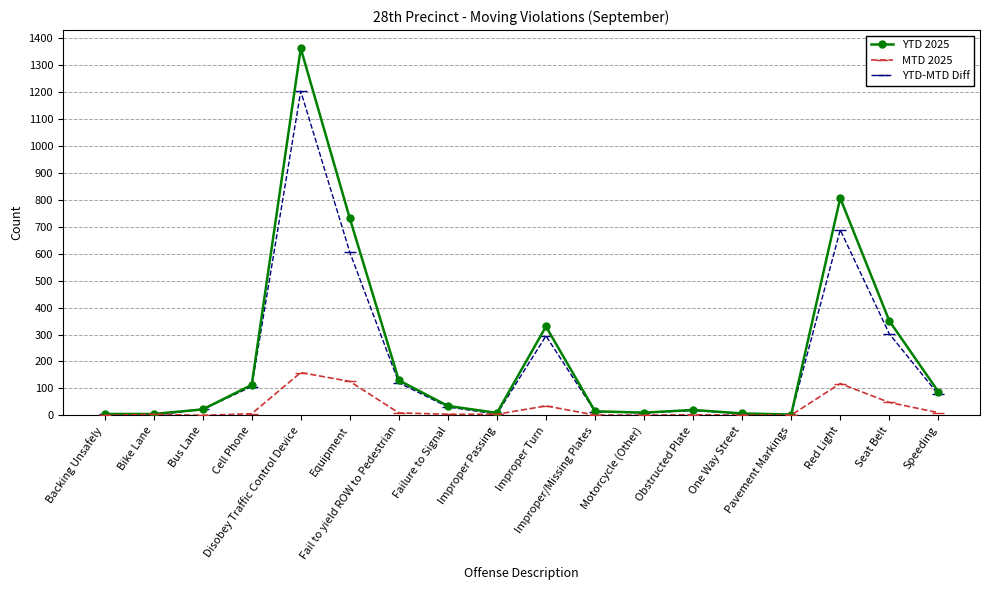

Does the chart have visible grid lines?

Yes